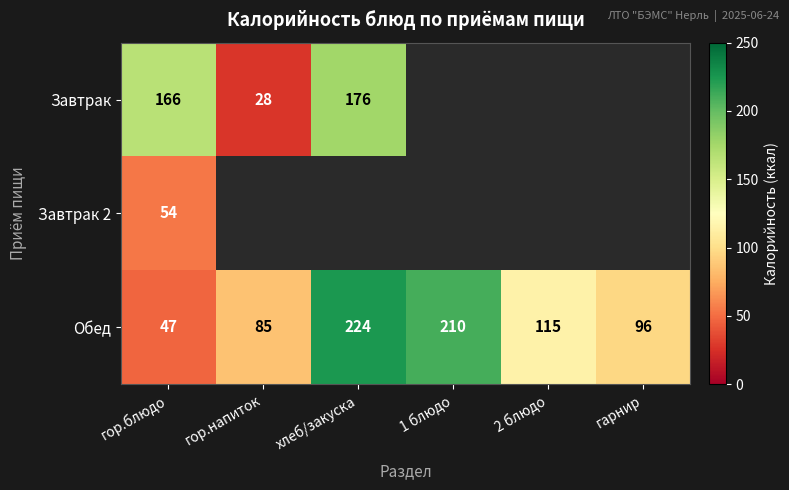

List the labels in order of Обед value, smallest first.

гор.блюдо, гор.напиток, гарнир, 2 блюдо, 1 блюдо, хлеб/закуска